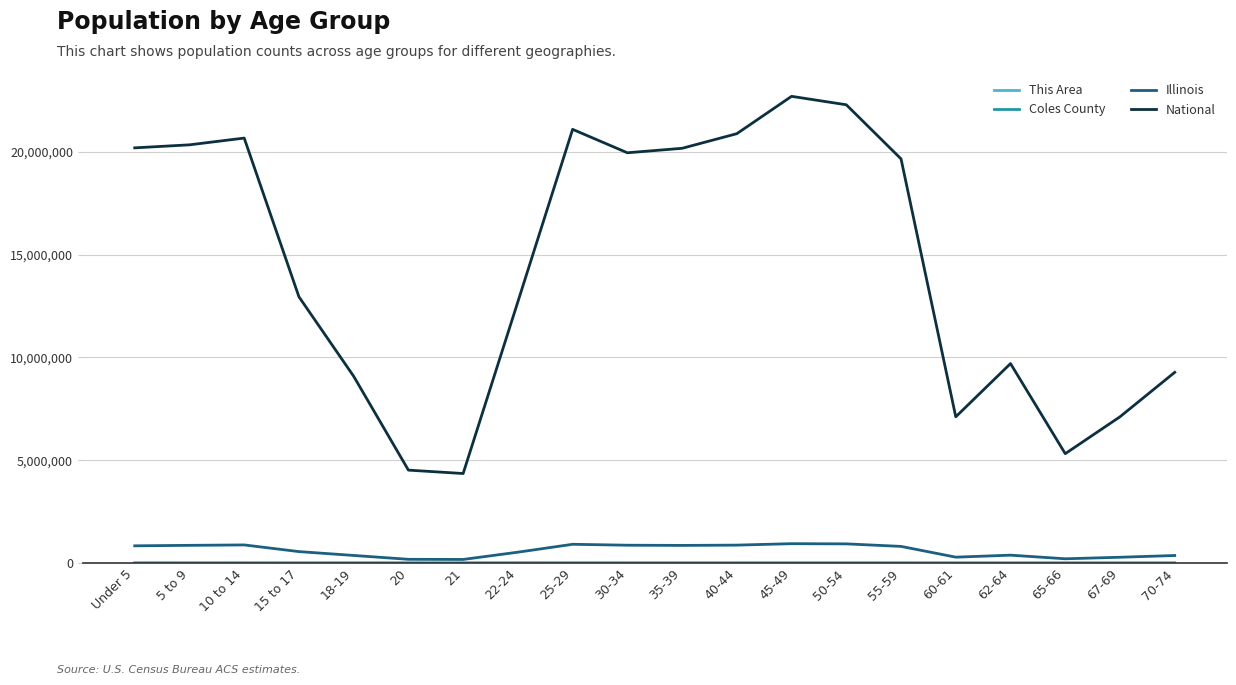

Is the value of National at 22-24 greater than the value of Illinois at 40-44?

Yes